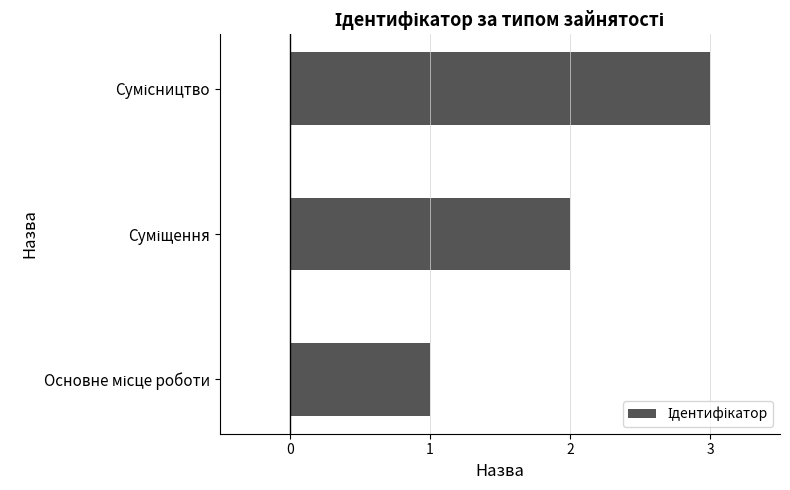

What is the greatest value displayed?

3